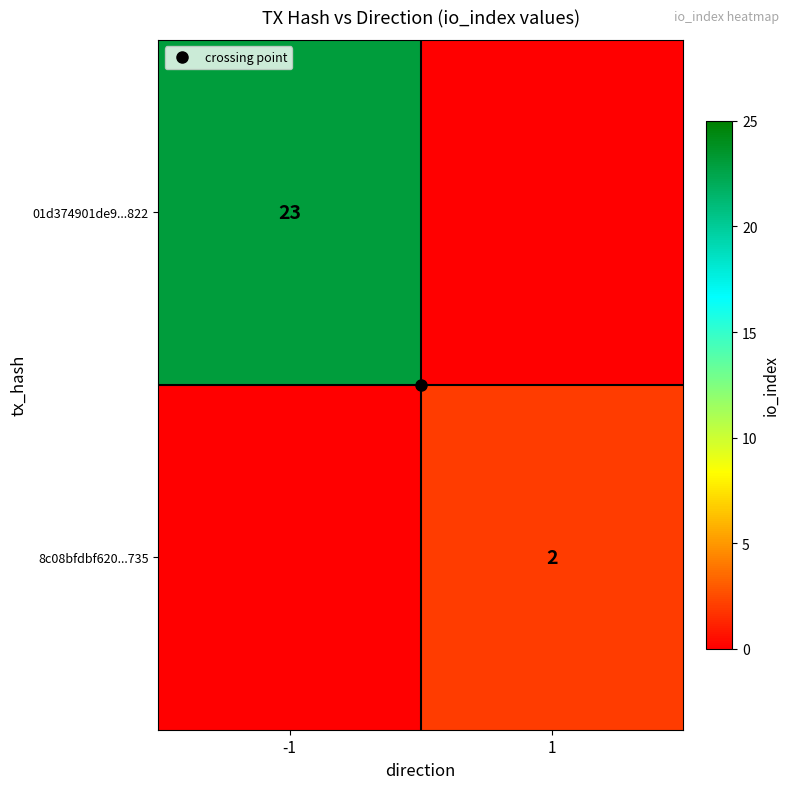

Which series has the largest range (max minus min)?

01d374901de9...822